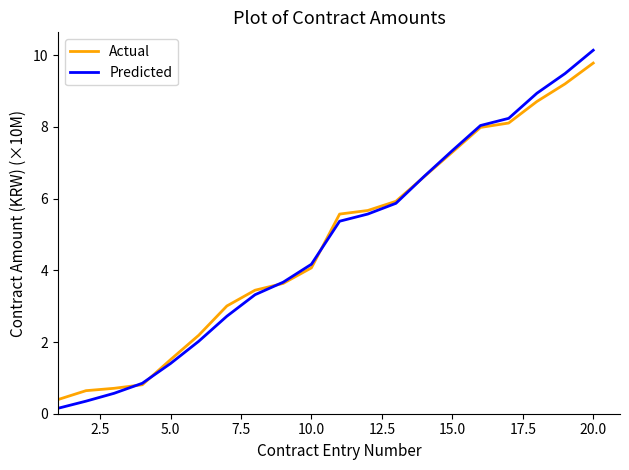

Which series has the largest range (max minus min)?

Predicted